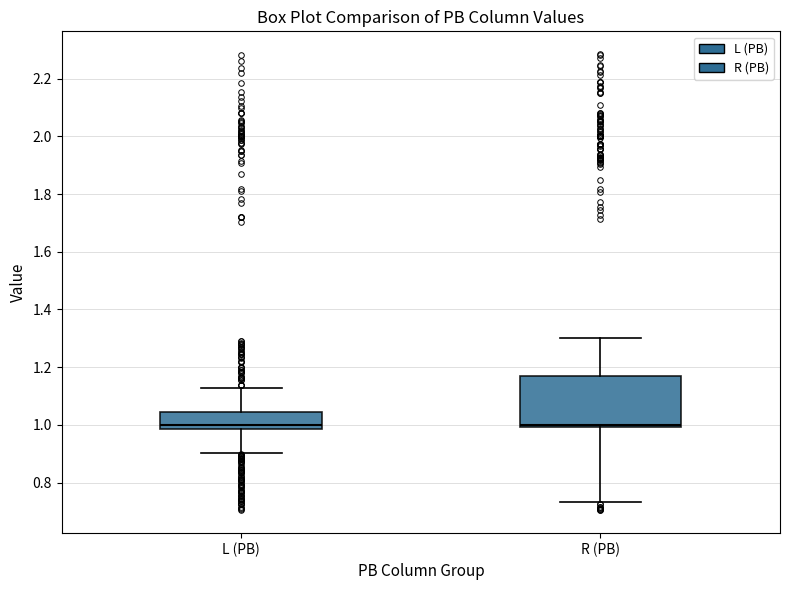

Comparing the boxes themselves (not the whiskers), which one is the tallest?

R (PB)